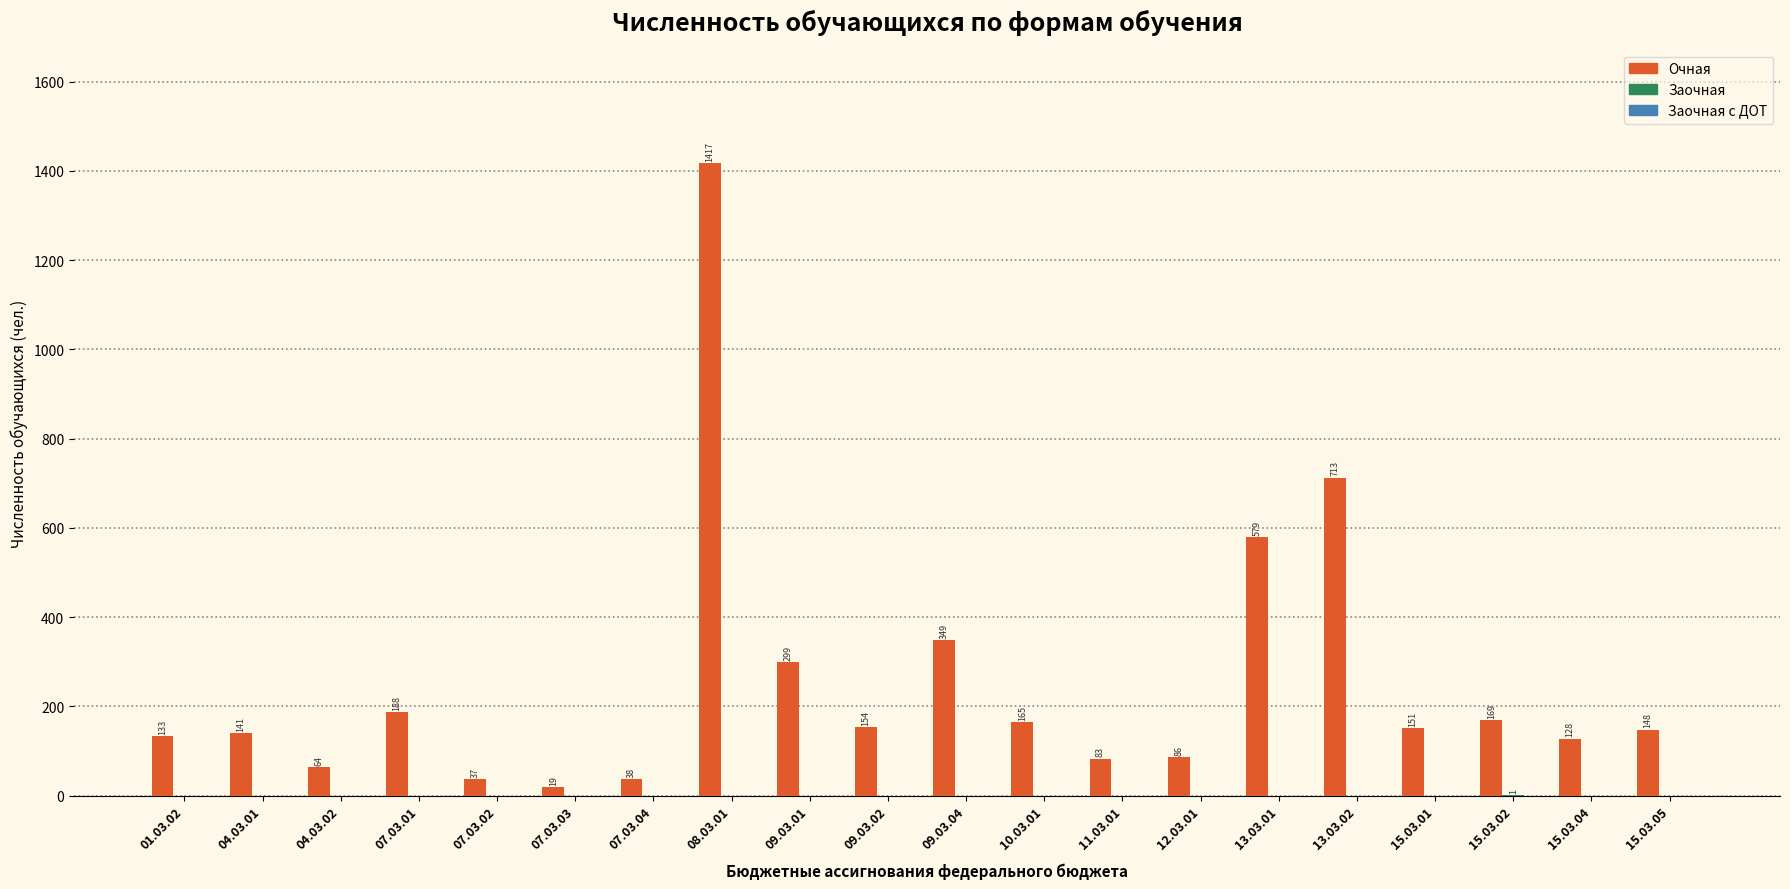

Read the Очная value at 07.03.01, to the nearest 50.

200